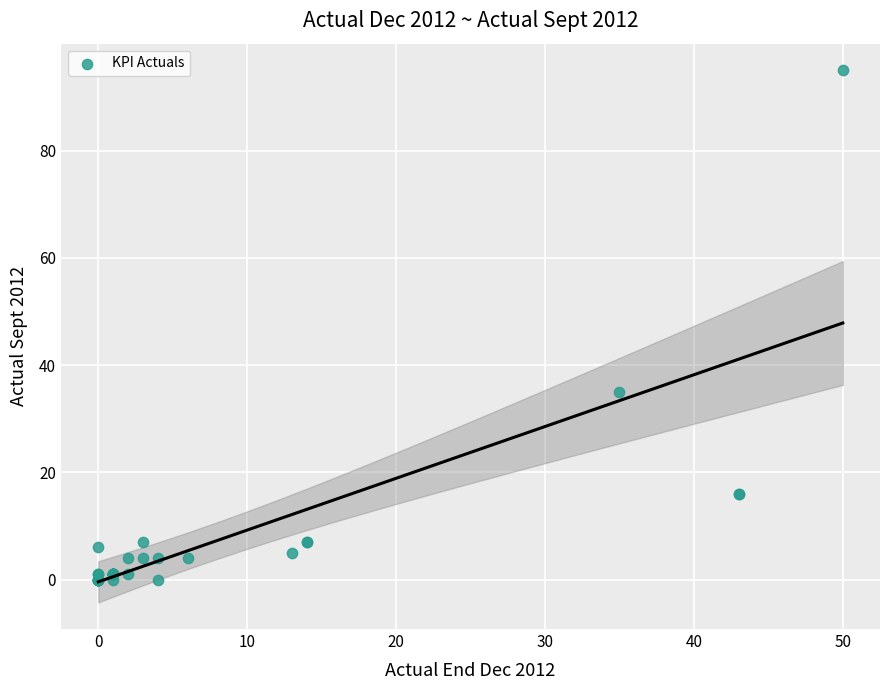

What Y value in the scatter plot is closest to 47?

35.0